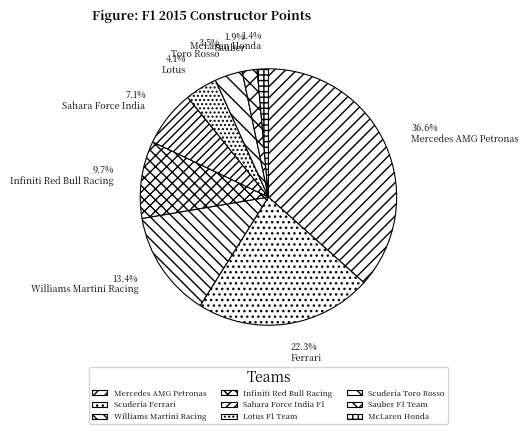

Is there any slice that represents more than half of the pie?

No